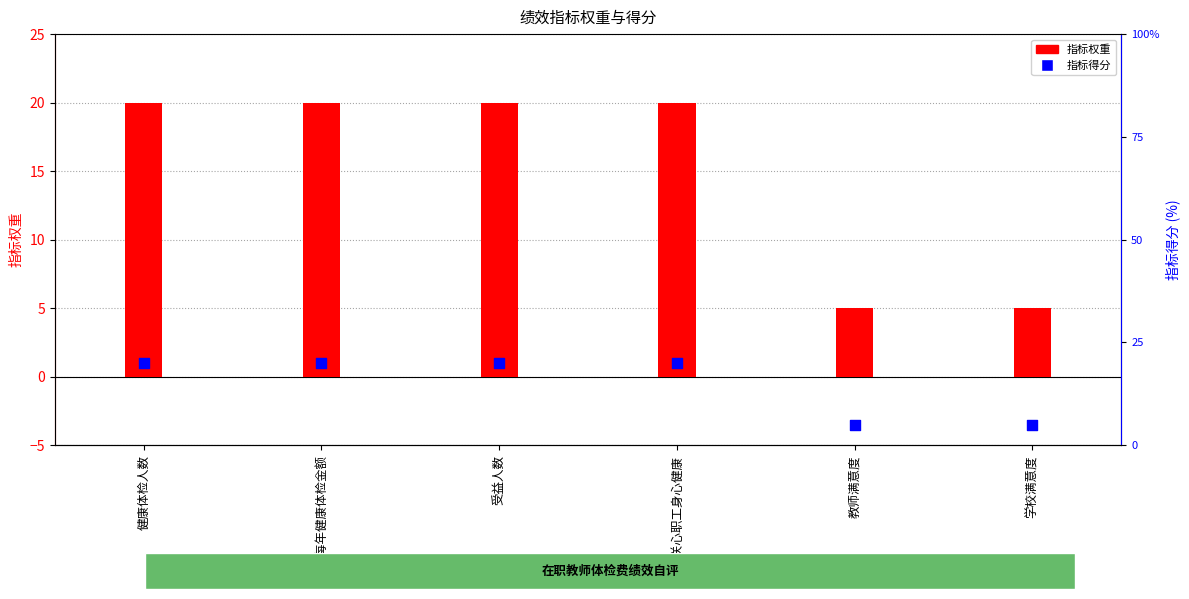

Which series reaches the minimum Y coordinate?

指标权重